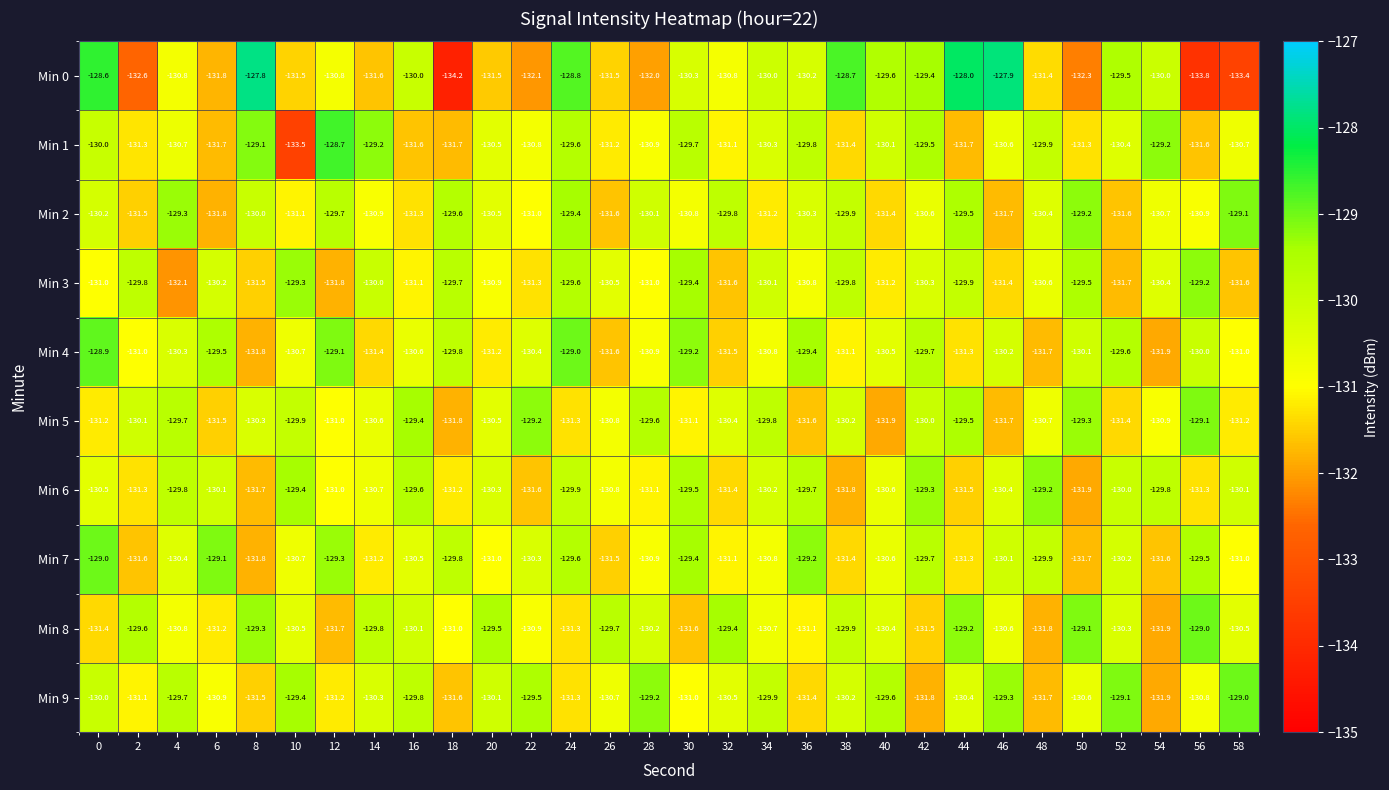

List the labels in order of Min 9 value, smallest first.

54, 42, 48, 18, 8, 36, 24, 12, 2, 30, 6, 56, 26, 50, 32, 44, 14, 38, 20, 0, 34, 16, 4, 40, 22, 10, 46, 28, 52, 58